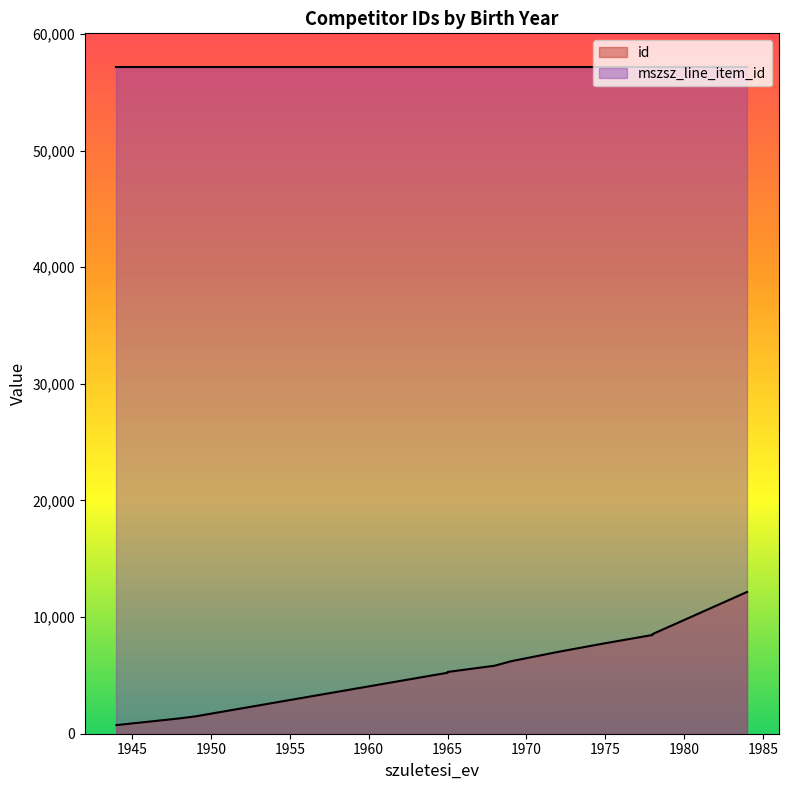

What is the minimum value shown in the chart?

740